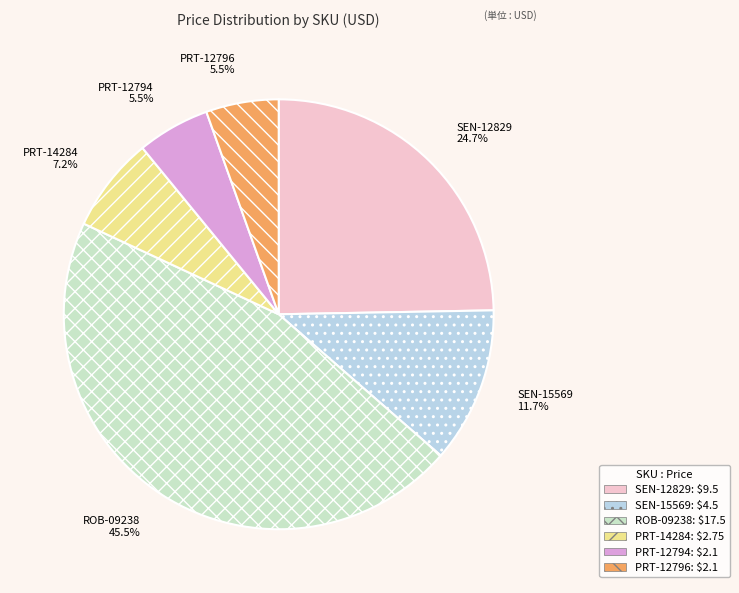

What percentage is the PRT-14284 slice, to the nearest percent?

7%